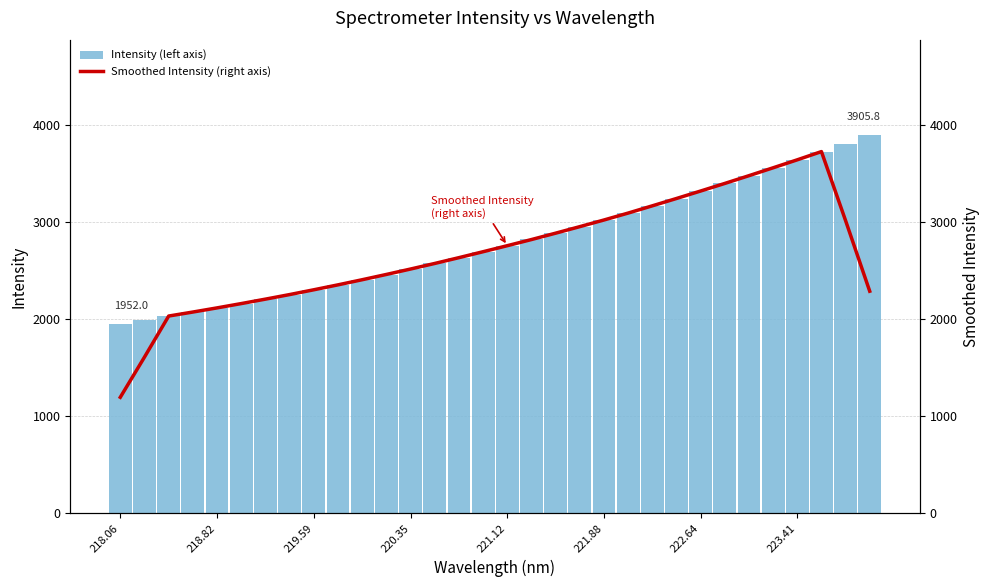

What is the highest value of the Intensity (left axis) series?

3905.8